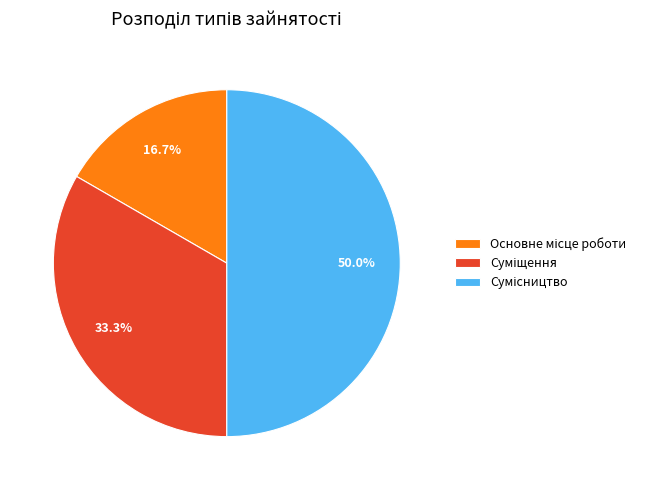

How many slices are in this pie chart?

3